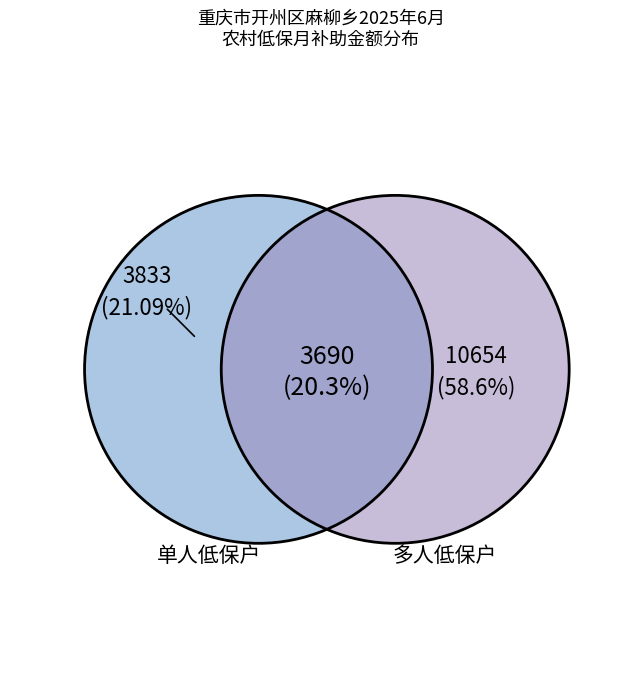

The 兴坪村 slice represents 15% of the pie. True or false?

False